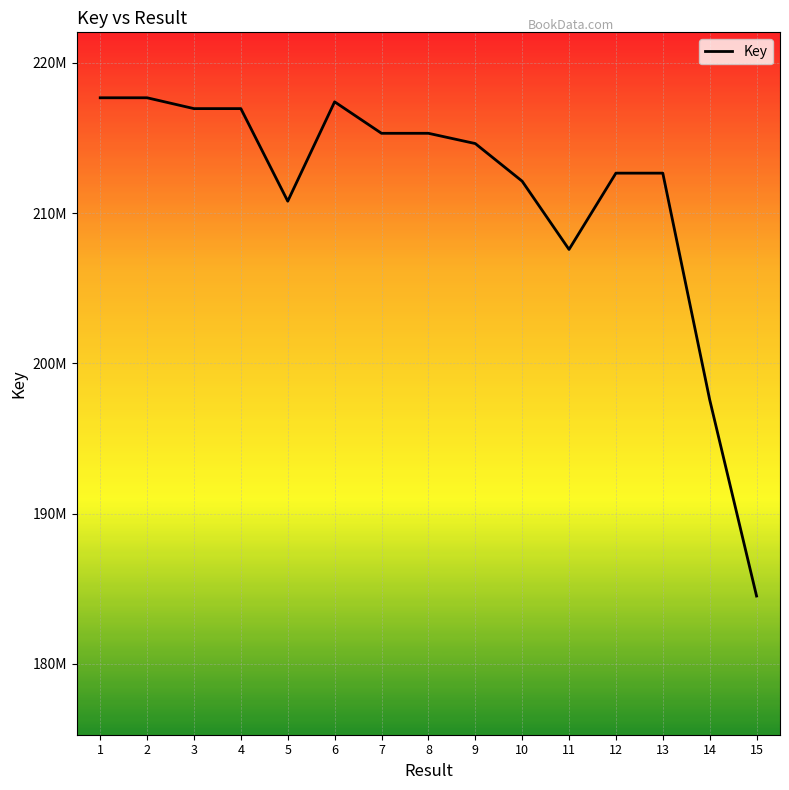

The value at 11 is 207576010. True or false?

True